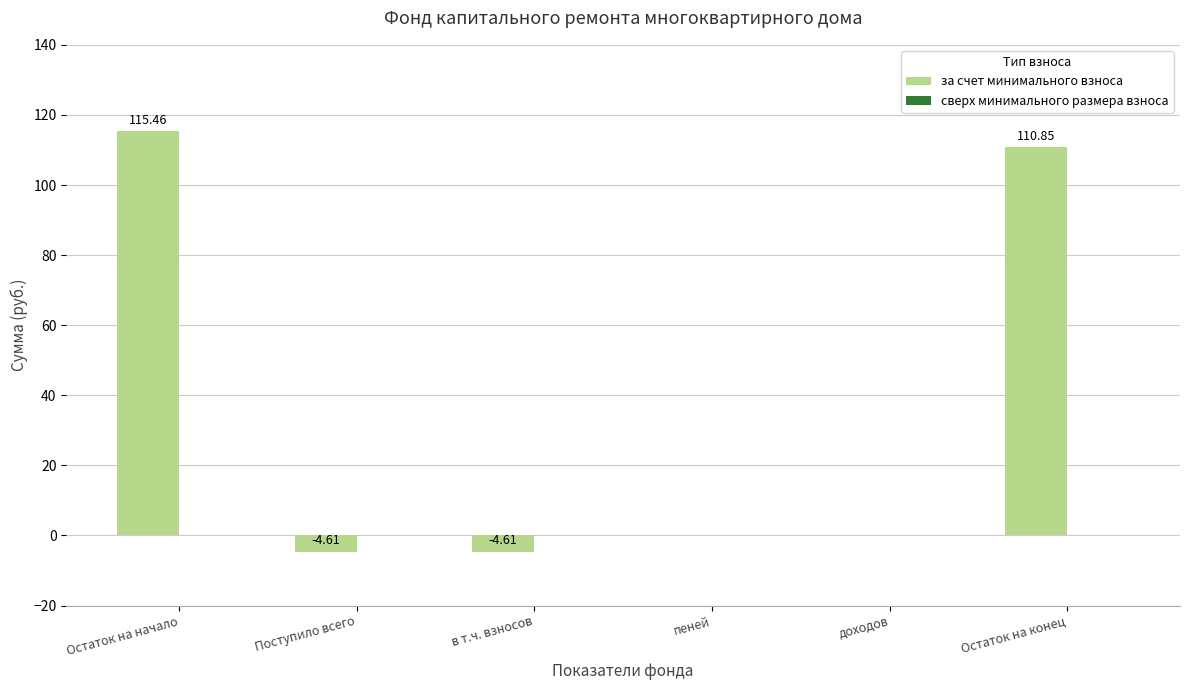

Which label corresponds to the largest value in the chart?

Остаток на начало